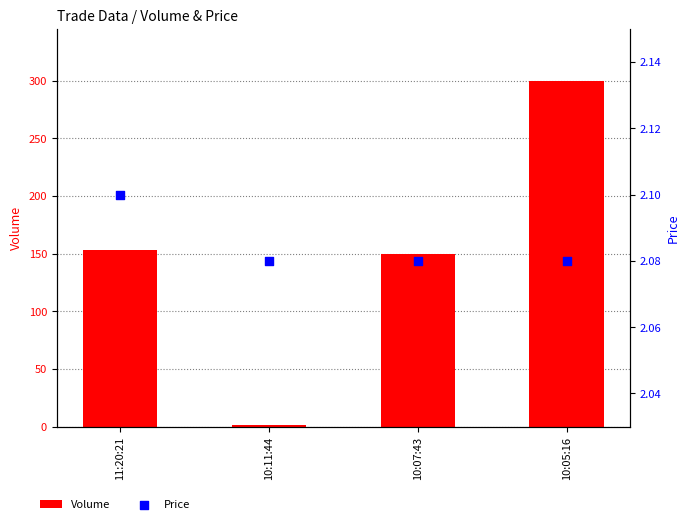

Is the value of Price at 10:11:44 greater than the value of Volume at 11:20:21?

No